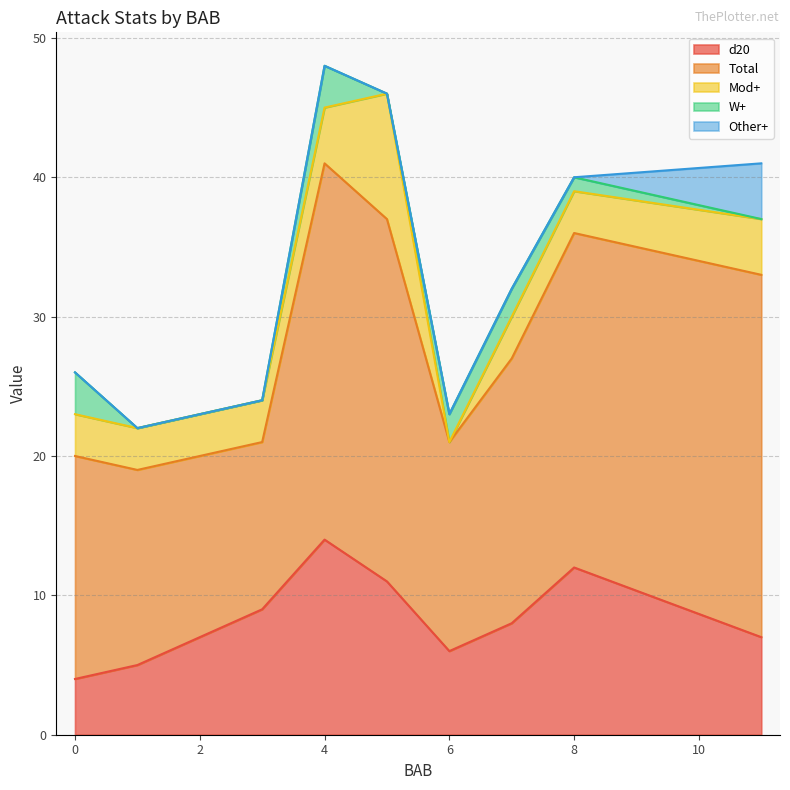

True or false: d20 and Total intersect in this chart.

False